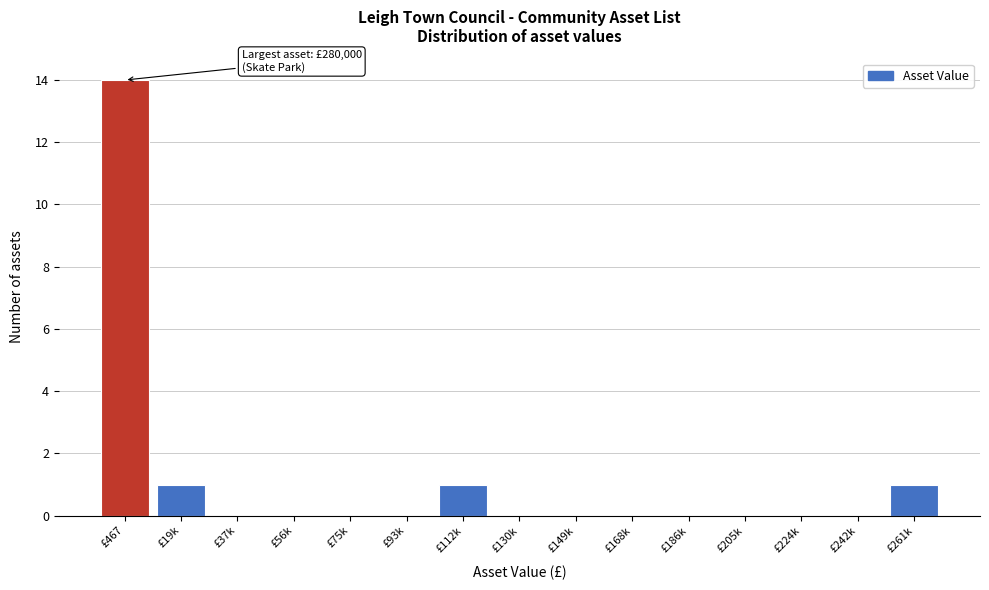

Reading left to right, list all the values displayed in this chart.

£467=14	£19k=1	£37k=0	£56k=0	£75k=0	£93k=0	£112k=1	£130k=0	£149k=0	£168k=0	£186k=0	£205k=0	£224k=0	£242k=0	£261k=1